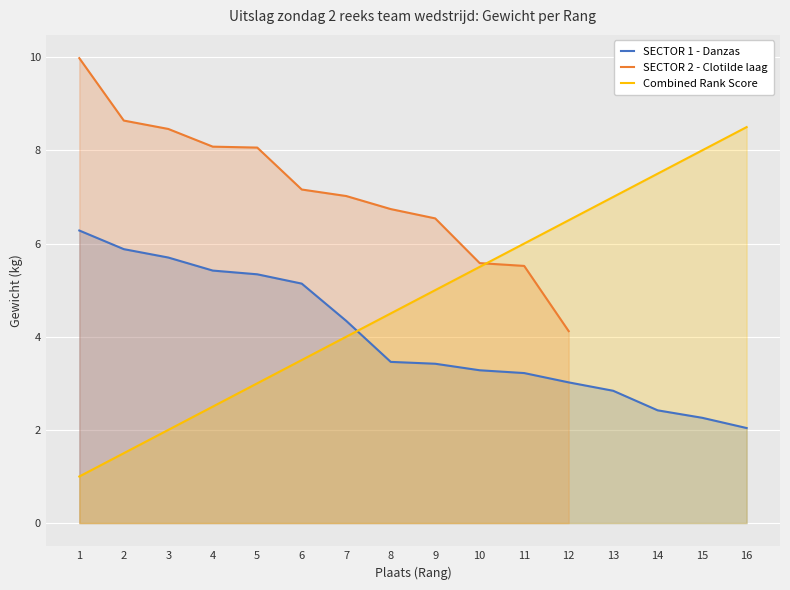

Rank the categories by Combined Rank Score value from highest to lowest.

16, 15, 14, 13, 12, 11, 10, 9, 8, 7, 6, 5, 4, 3, 2, 1